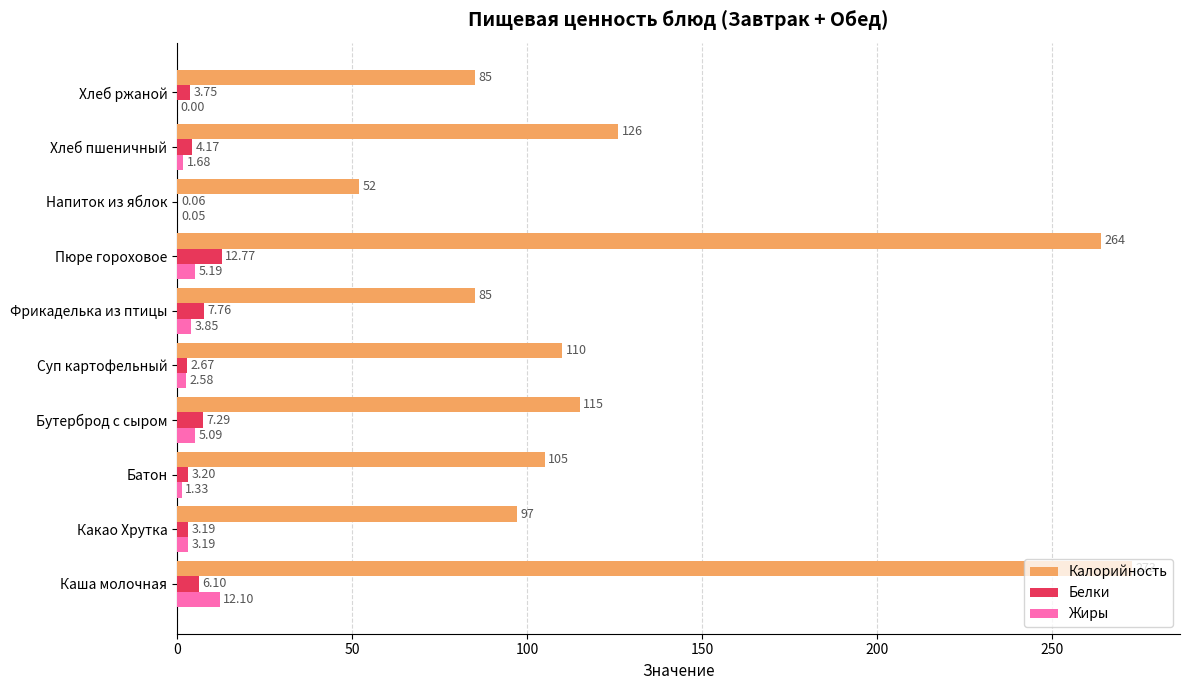

How many data points in Жиры are above 3?

5